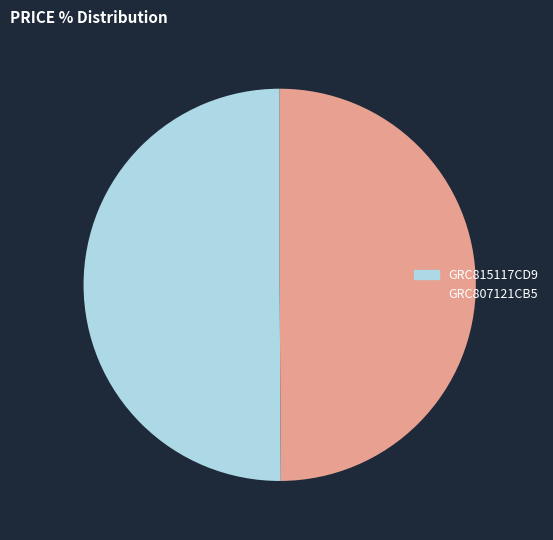

How many segments does this pie chart have?

2